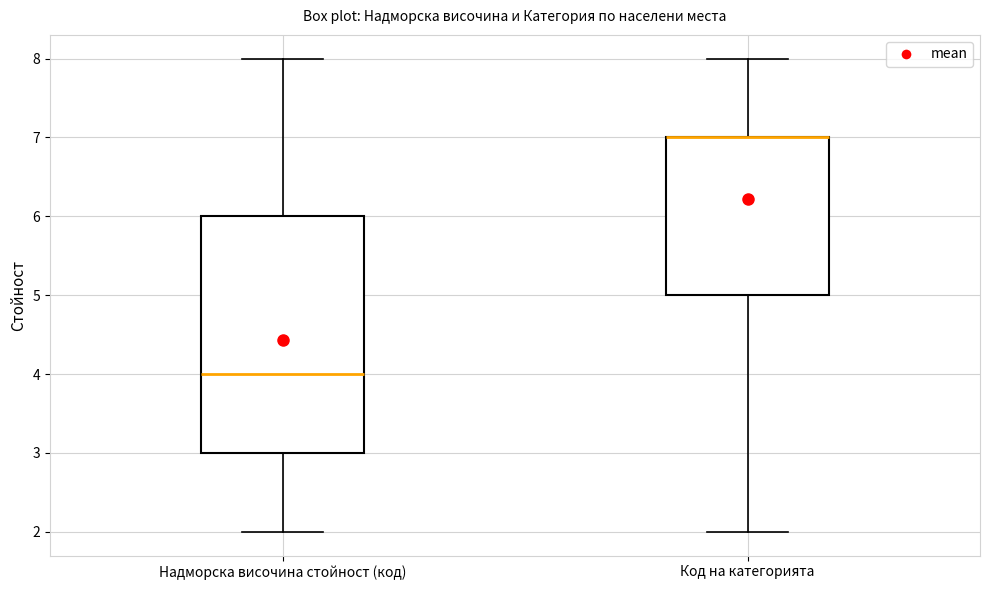

Reading left to right, transcribe this box plot: for each box, give where its median line is, the range the box spans, and where its two whiskers end, as read against the y-axis. The values are not printed on the chart, so give them approximately, as read against the axis.

Надморска височина стойност (код): median 4, box 3 to 6, whiskers 2 to 8
Код на категорията: median 7 (drawn on the box's upper edge), box 5 to 7, whiskers 2 to 8